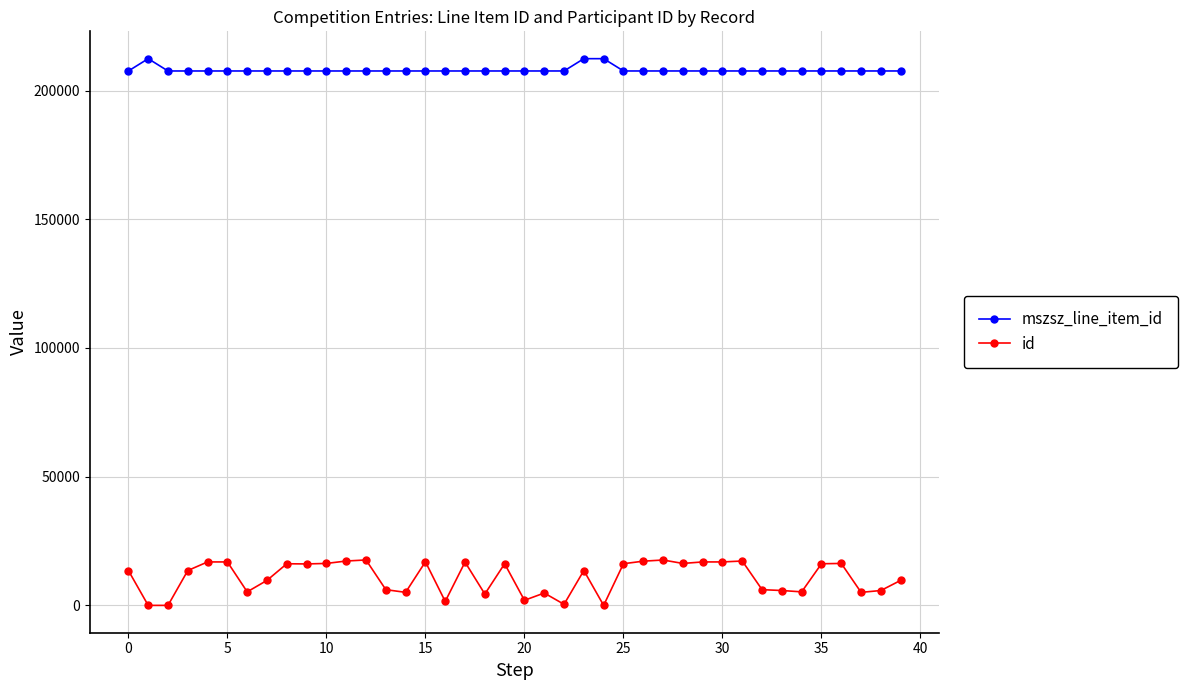

At how many categories does at least one series exceed 70974?

40